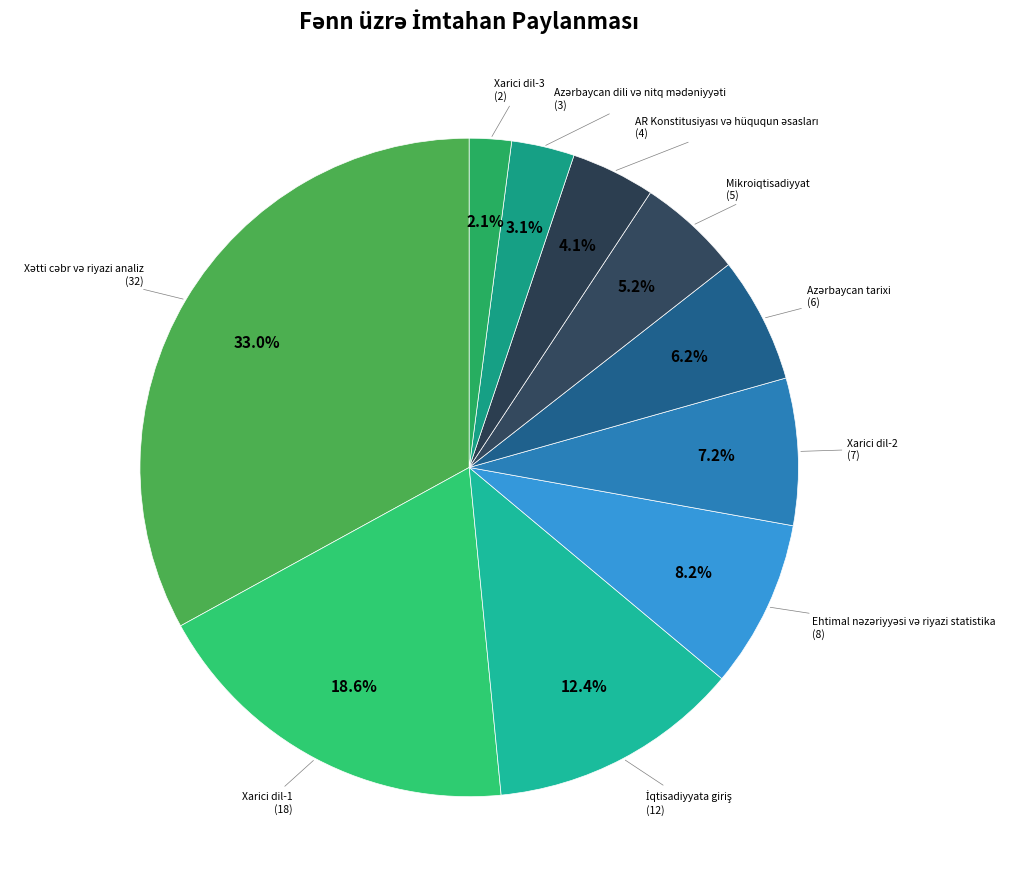

Count the number of slices in the pie.

10